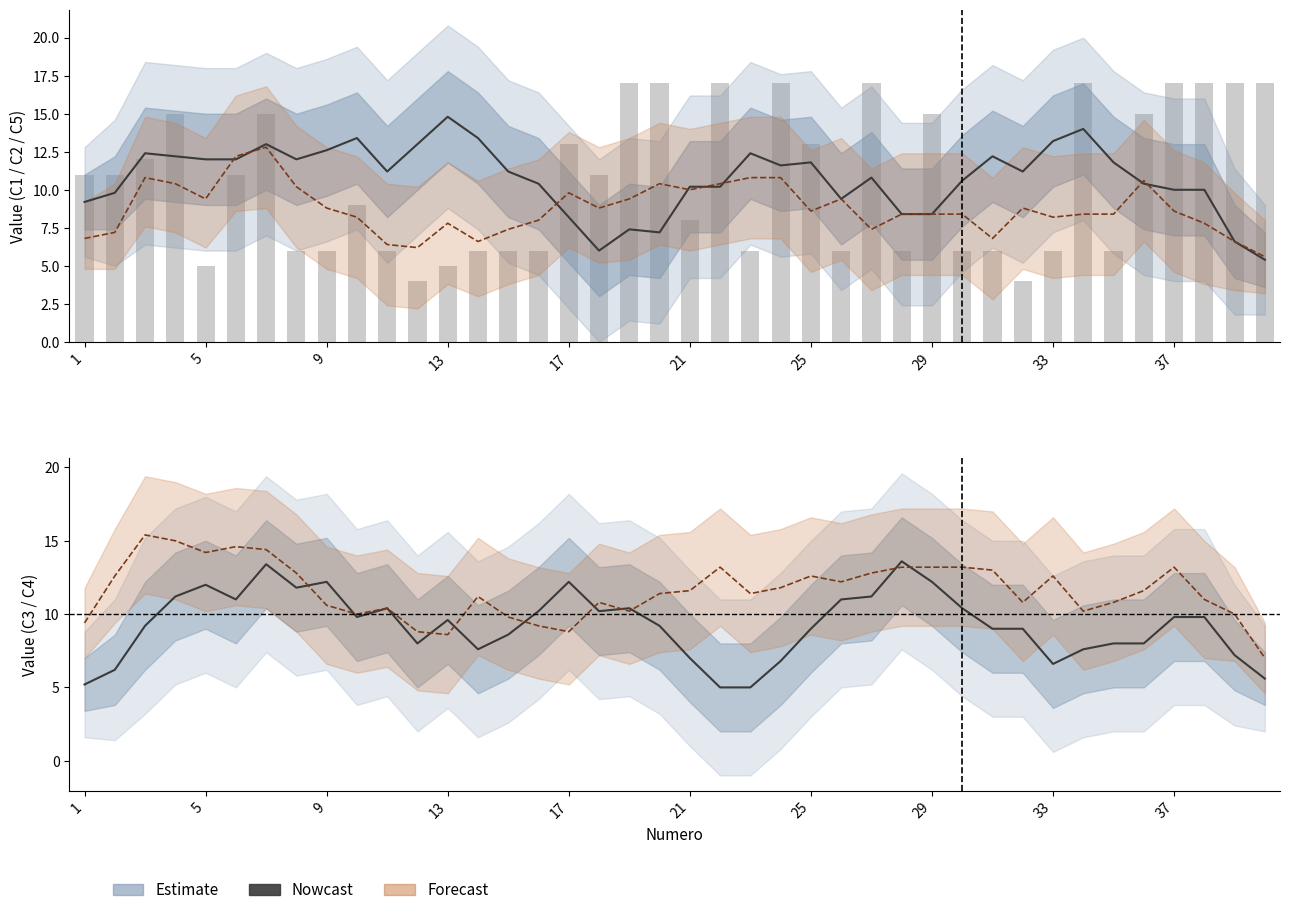

Are the bars grouped side by side (vs. stacked)?

Yes